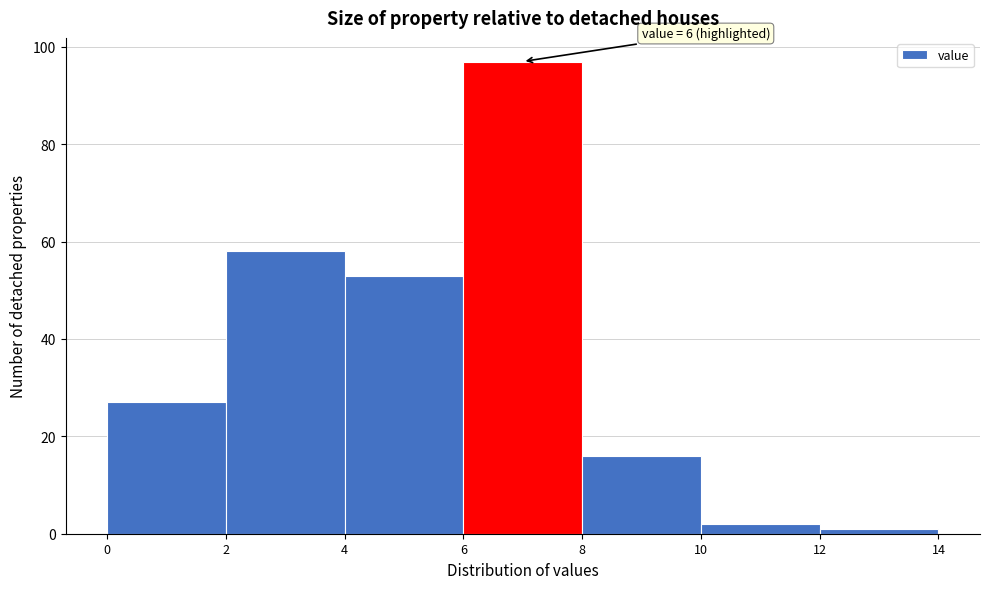

Over which range of the x-axis is the bar tallest?

6 to 8